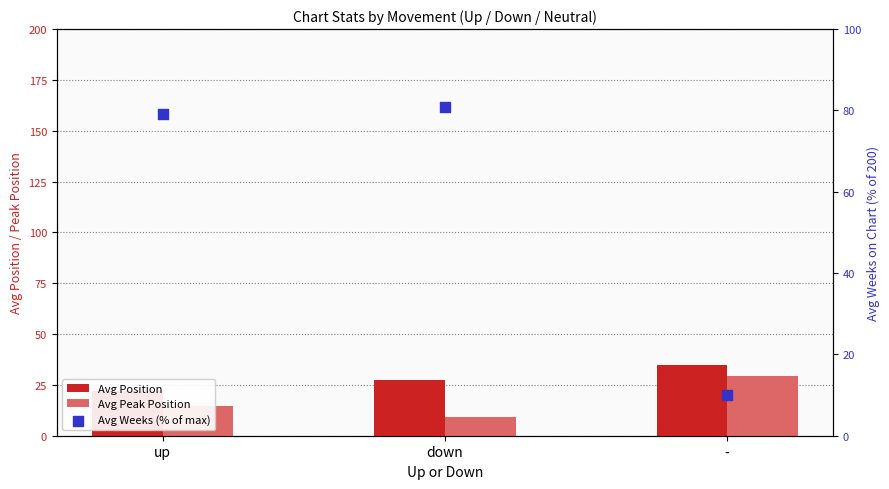

What are all the series names shown in the legend?

Avg Position, Avg Peak Position, Avg Weeks (% of max)